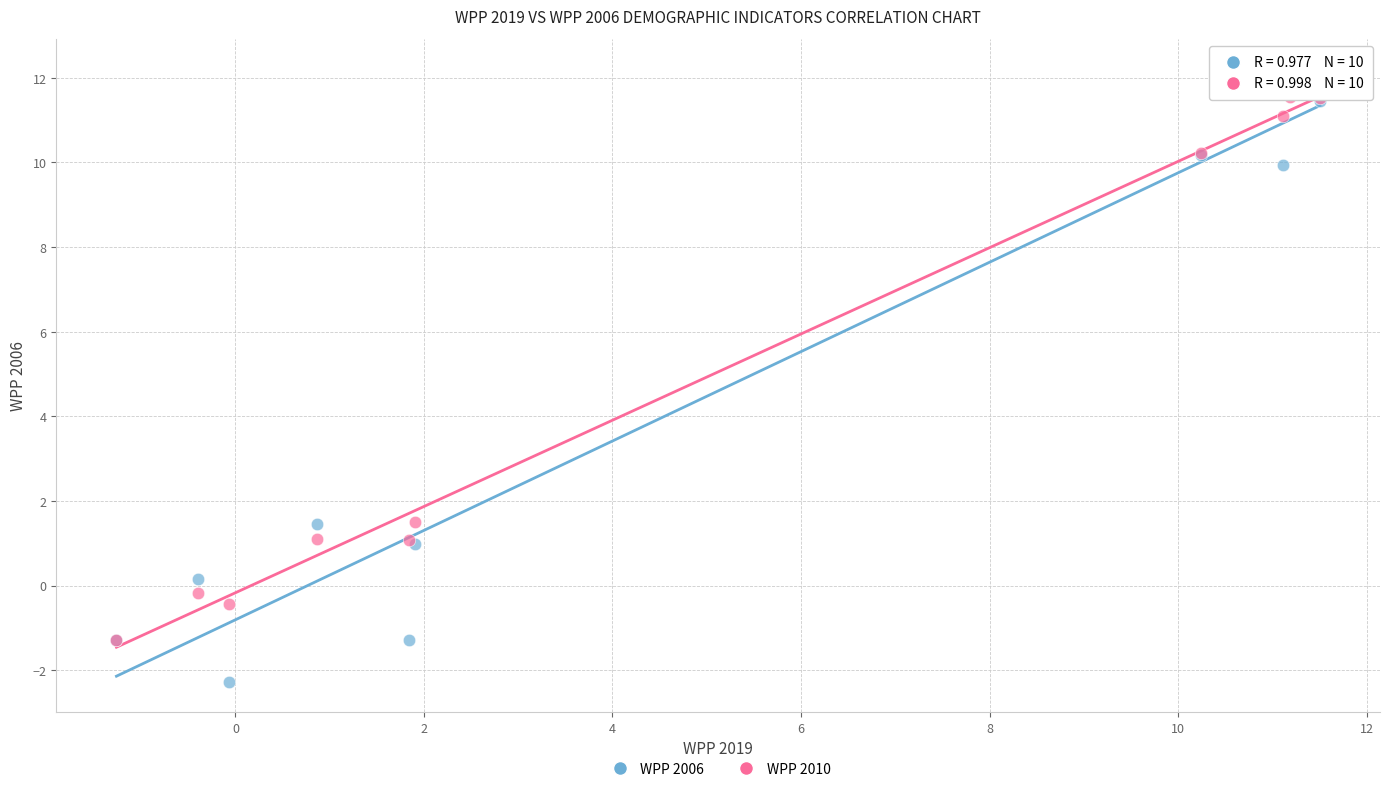

Which series has the widest spread of Y values?

WPP 2006